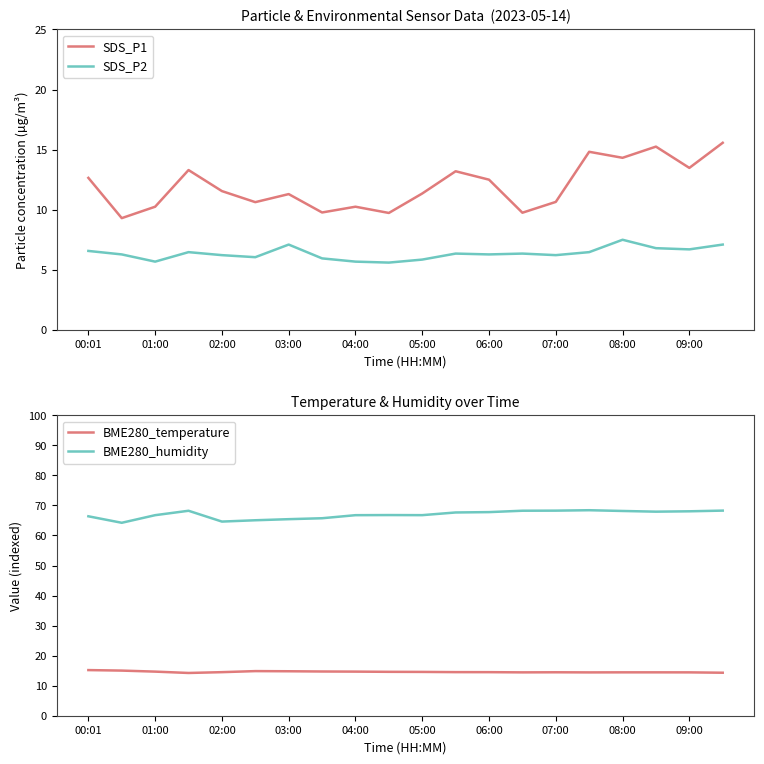

How many times do SDS_P1 and BME280_temperature cross each other?

5